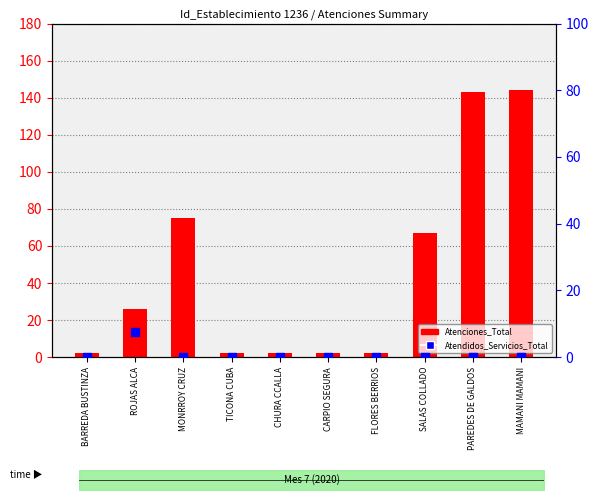

Which series has the largest total across all categories?

Atenciones_Total